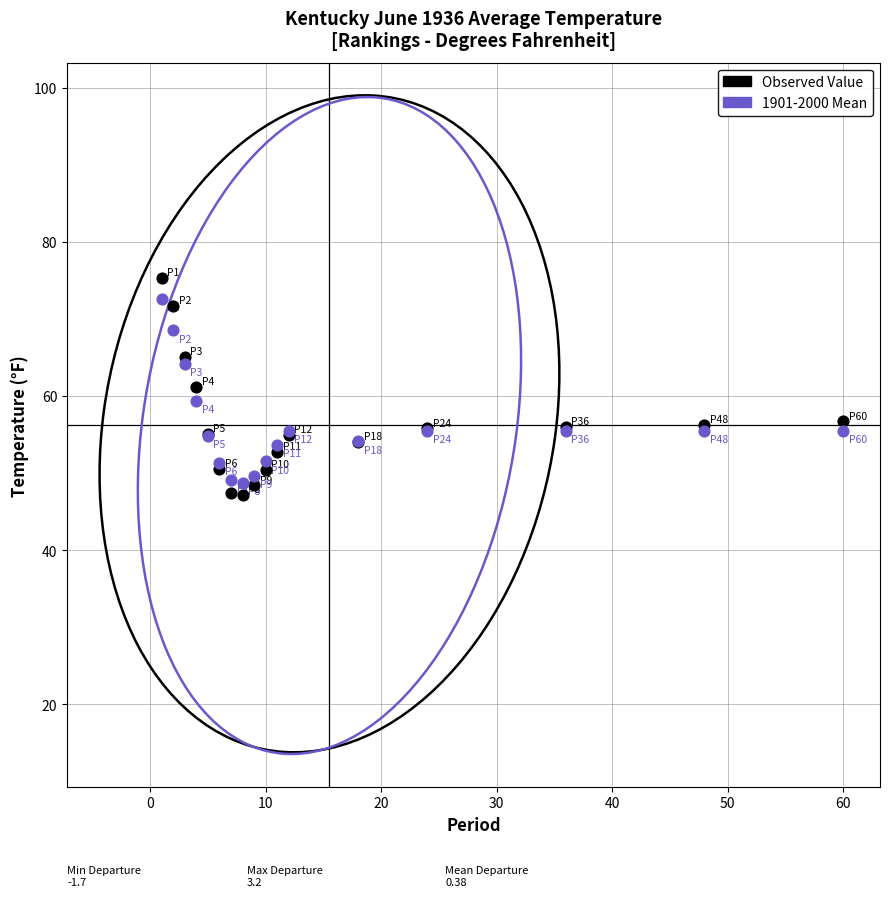

Which series contains the lowest Y value?

Observed Value